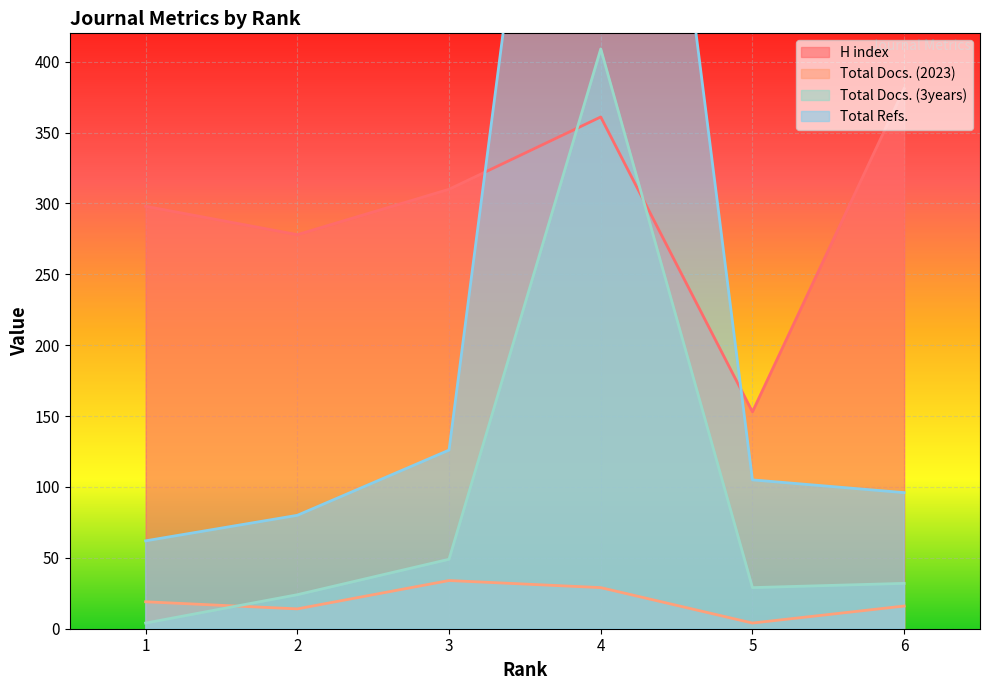

After their last crossing, which series has the higher values: H index or Total Refs.?

H index